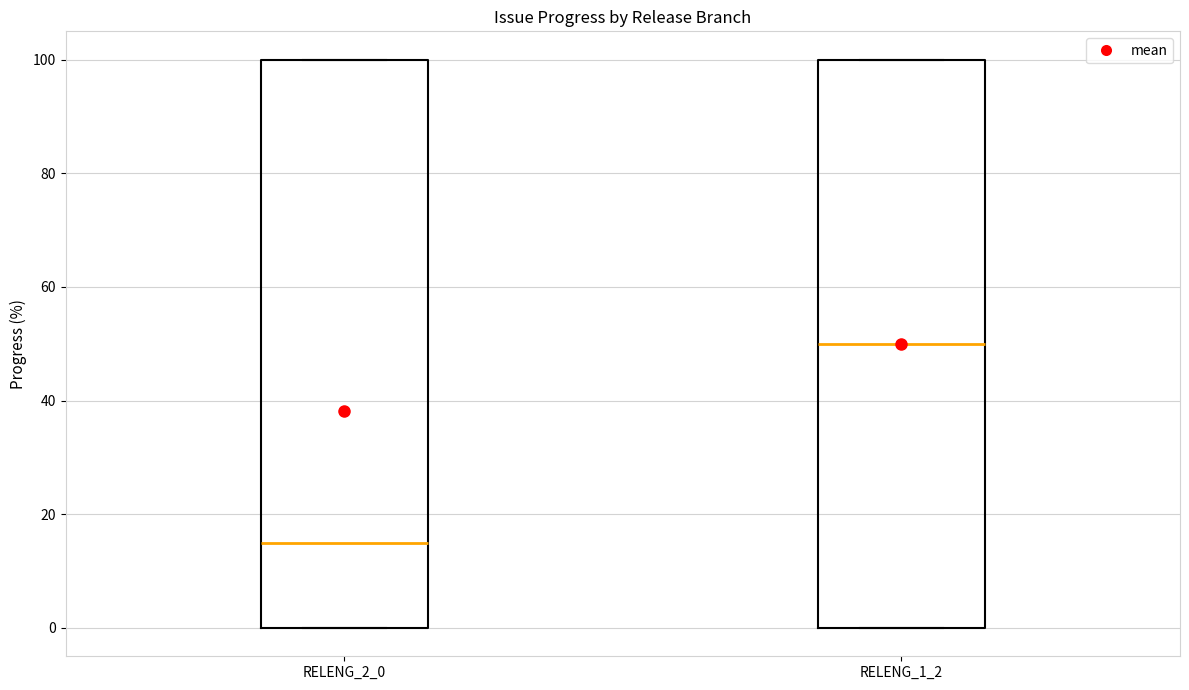

Where is the upper edge of the box for RELENG_1_2 on the y-axis? The values are not printed on the chart, so give them approximately, as read against the axis.

100